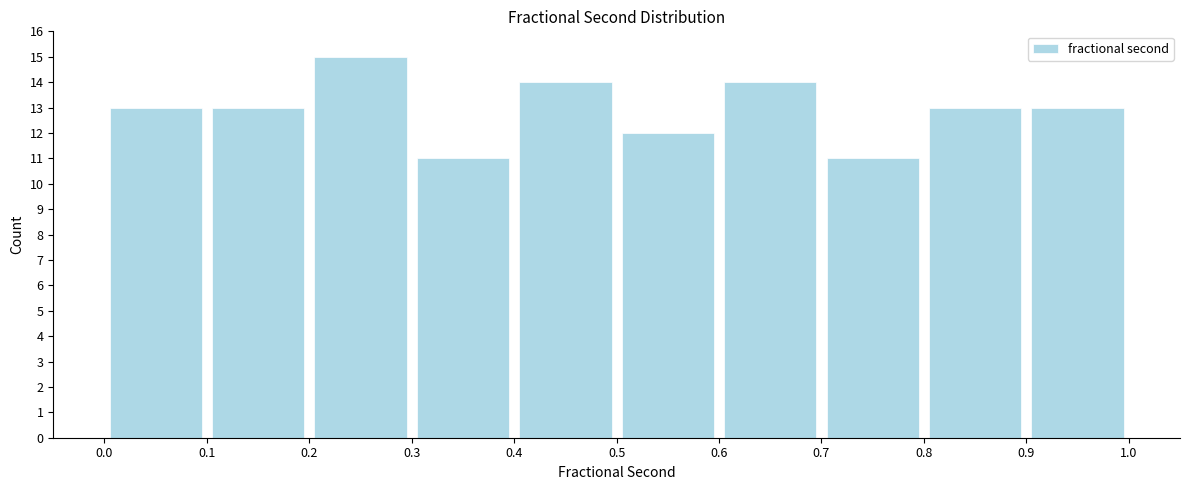

How tall is the bar that spans 0.5 to 0.6 on the x-axis? The values are not printed on the chart, so give them approximately, as read against the axis.

12